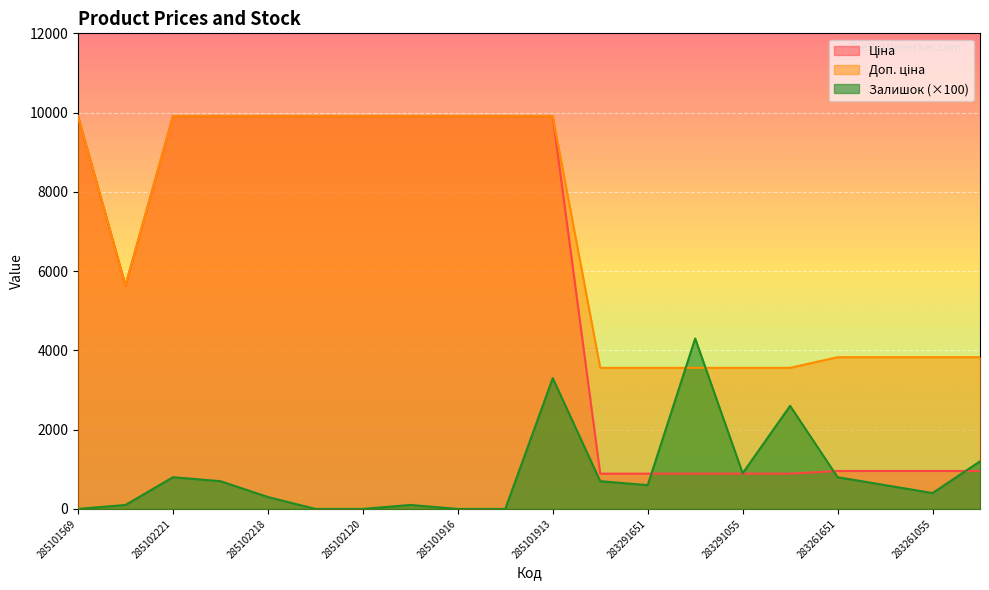

What is the difference between the maximum and second lowest values in the Залишок series?

4300.0